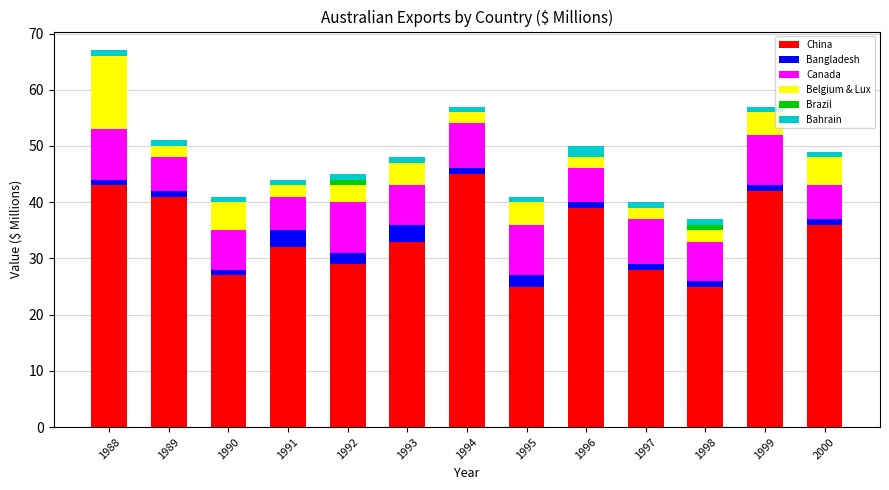

What is the maximum value for China?

45